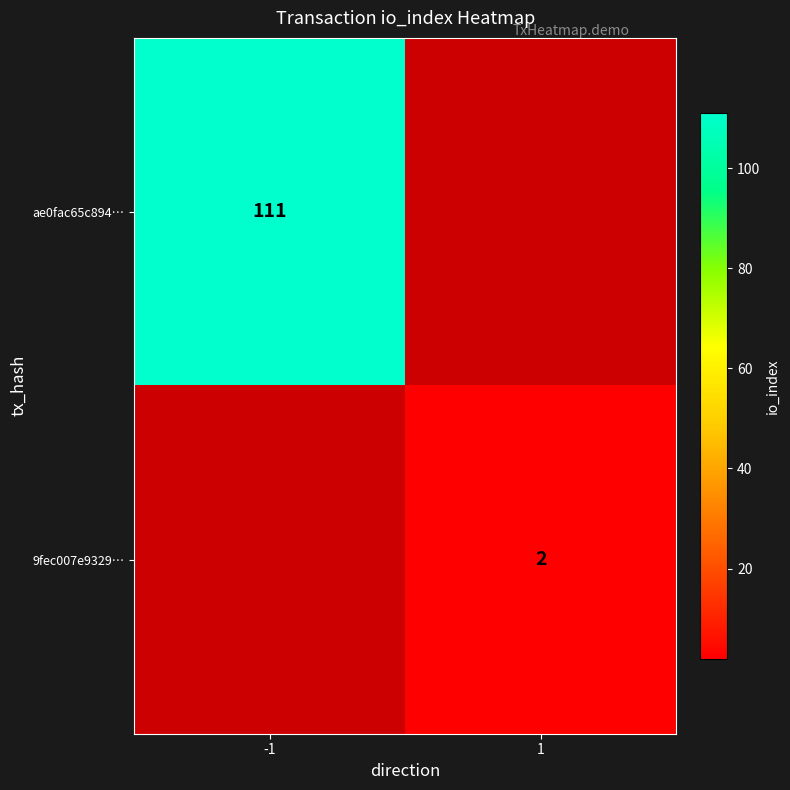

Which category has the highest value across all series?

-1